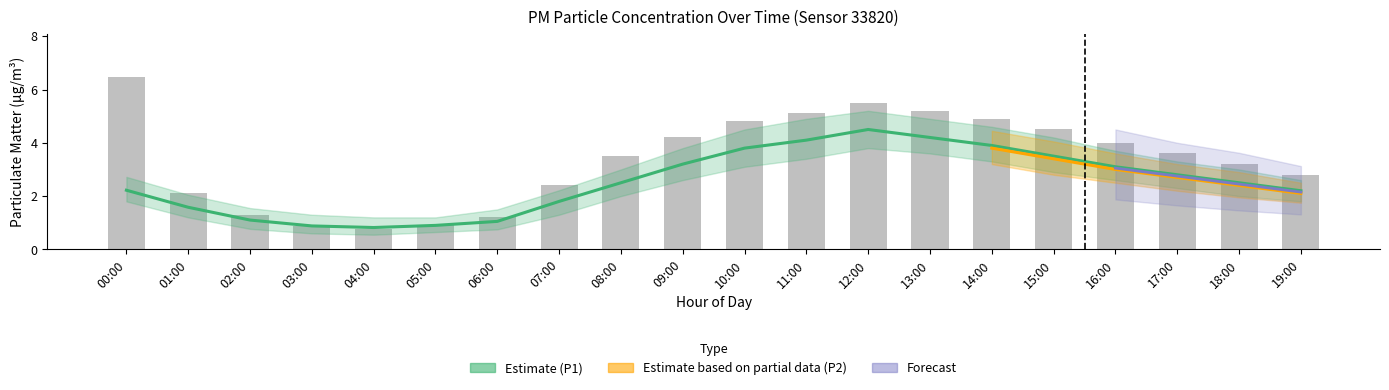

Reading right to left, transcribe all the data shown in this chart.

19:00=2.2	18:00=2.5	17:00=2.8	16:00=3.1	15:00=3.5	14:00=3.9	13:00=4.2	12:00=4.5	11:00=4.1	10:00=3.8	09:00=3.2	08:00=2.5	07:00=1.8	06:00=1.1	05:00=0.9	04:00=0.8	03:00=0.9	02:00=1.1	01:00=1.6	00:00=2.2